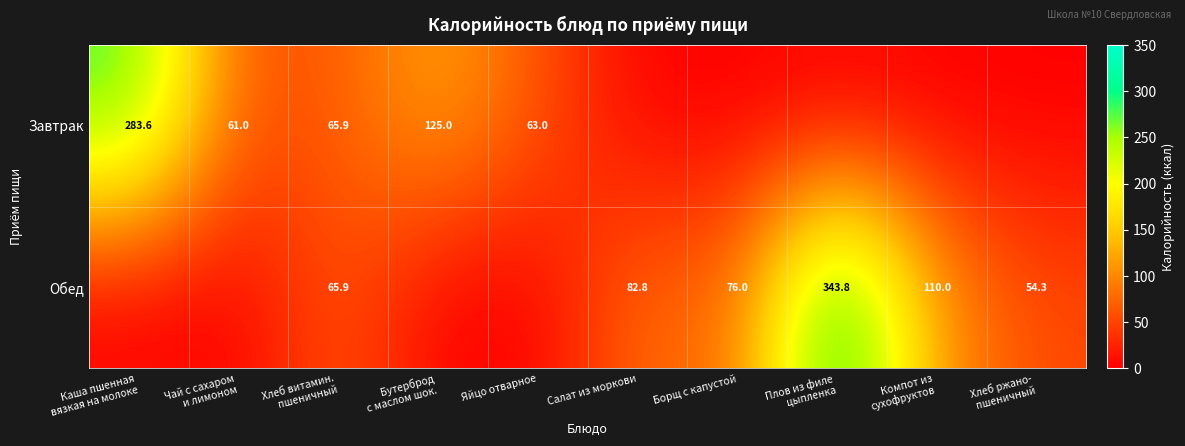

At how many categories does at least one series exceed 21?

10